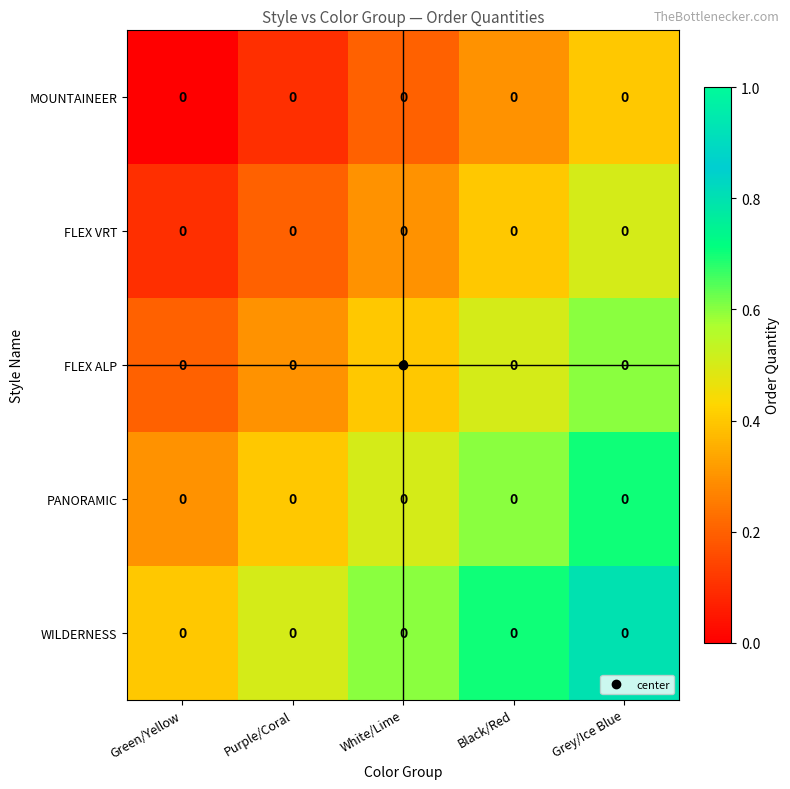

Reading left to right, list all the values displayed in this chart.

MOUNTAINEER: Green/Yellow=0.0	Purple/Coral=0.0	White/Lime=0.0	Black/Red=0.0	Grey/Ice Blue=0.0
FLEX VRT: Green/Yellow=0.0	Purple/Coral=0.0	White/Lime=0.0	Black/Red=0.0	Grey/Ice Blue=0.0
FLEX ALP: Green/Yellow=0.0	Purple/Coral=0.0	White/Lime=0.0	Black/Red=0.0	Grey/Ice Blue=0.0
PANORAMIC: Green/Yellow=0.0	Purple/Coral=0.0	White/Lime=0.0	Black/Red=0.0	Grey/Ice Blue=0.0
WILDERNESS: Green/Yellow=0.0	Purple/Coral=0.0	White/Lime=0.0	Black/Red=0.0	Grey/Ice Blue=0.0